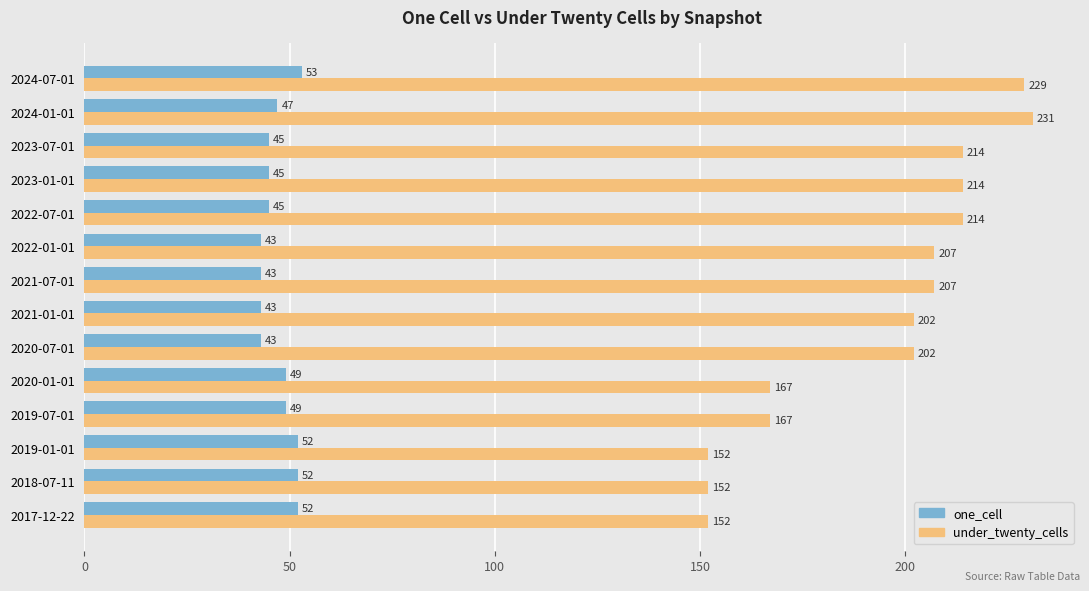

At how many categories does at least one series exceed 164?

11